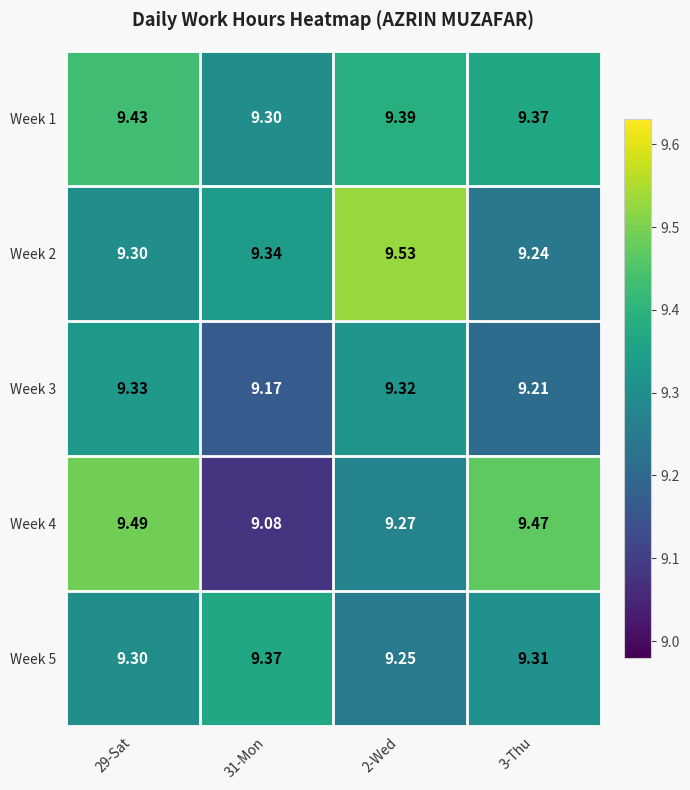

What is the greatest value displayed?

9.5